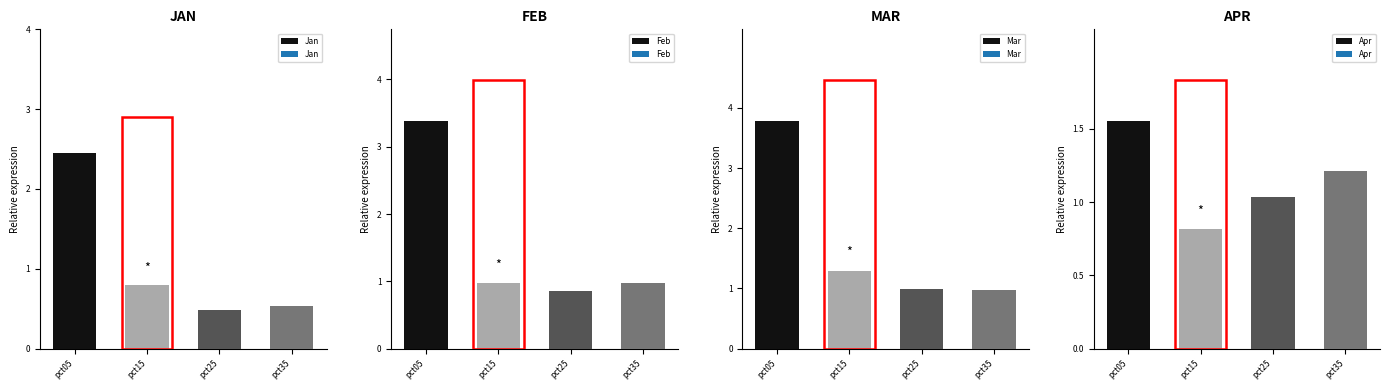

How many data points does each series have?

4